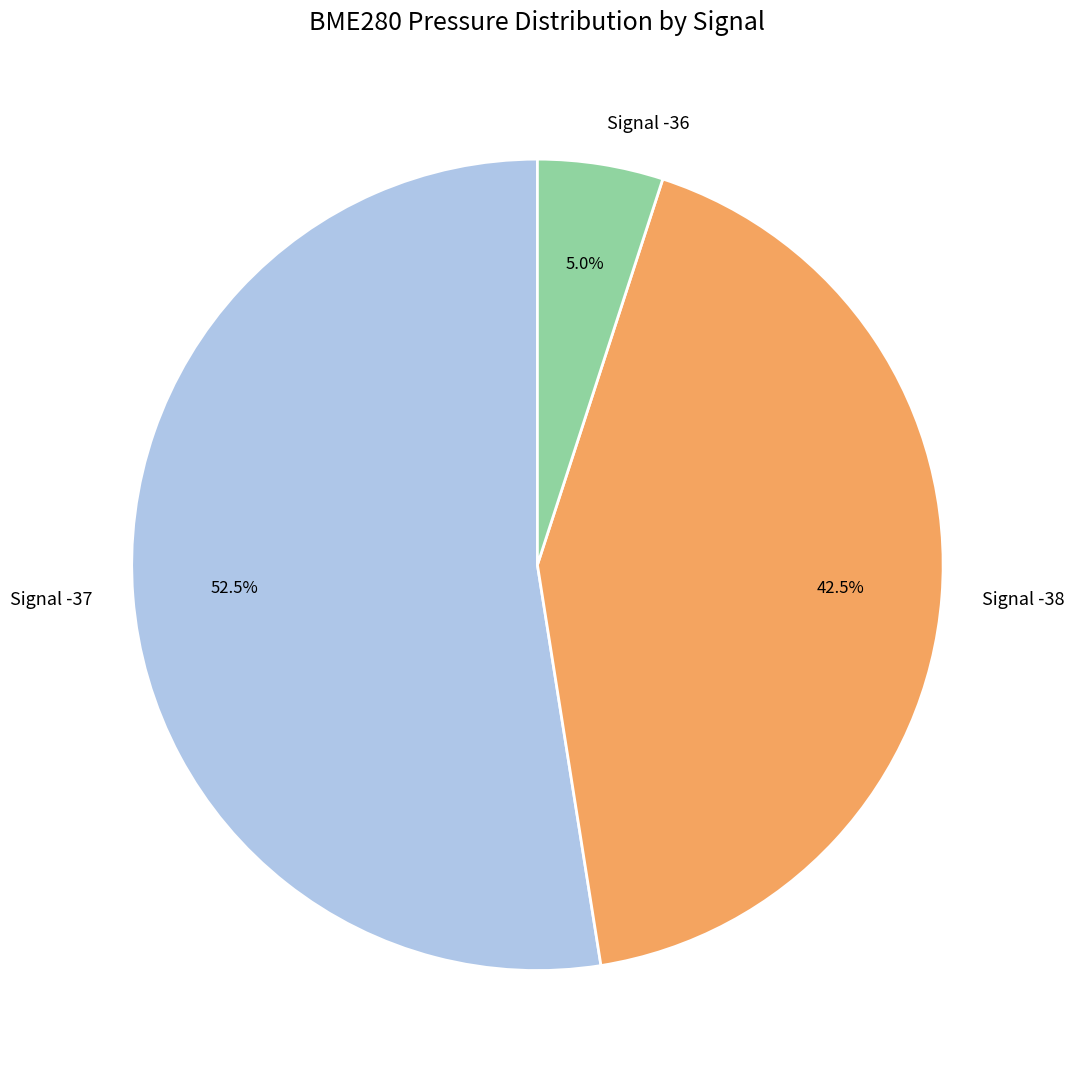

Approximately how many times larger is the value at Signal -37 compared to Signal -36?

10.5